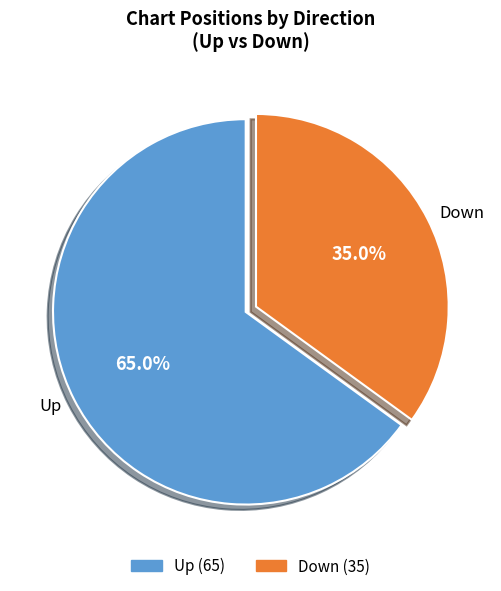

Is there a majority slice in this chart?

Yes